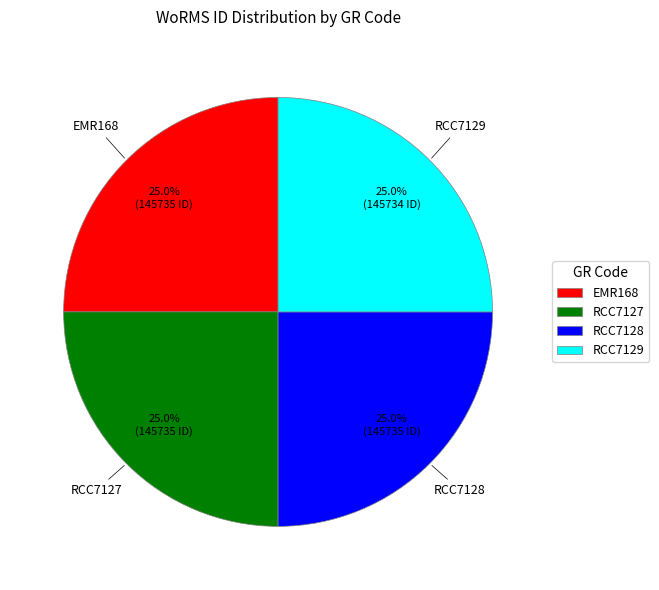

To the nearest percent, what percentage of the pie is RCC7127?

25%